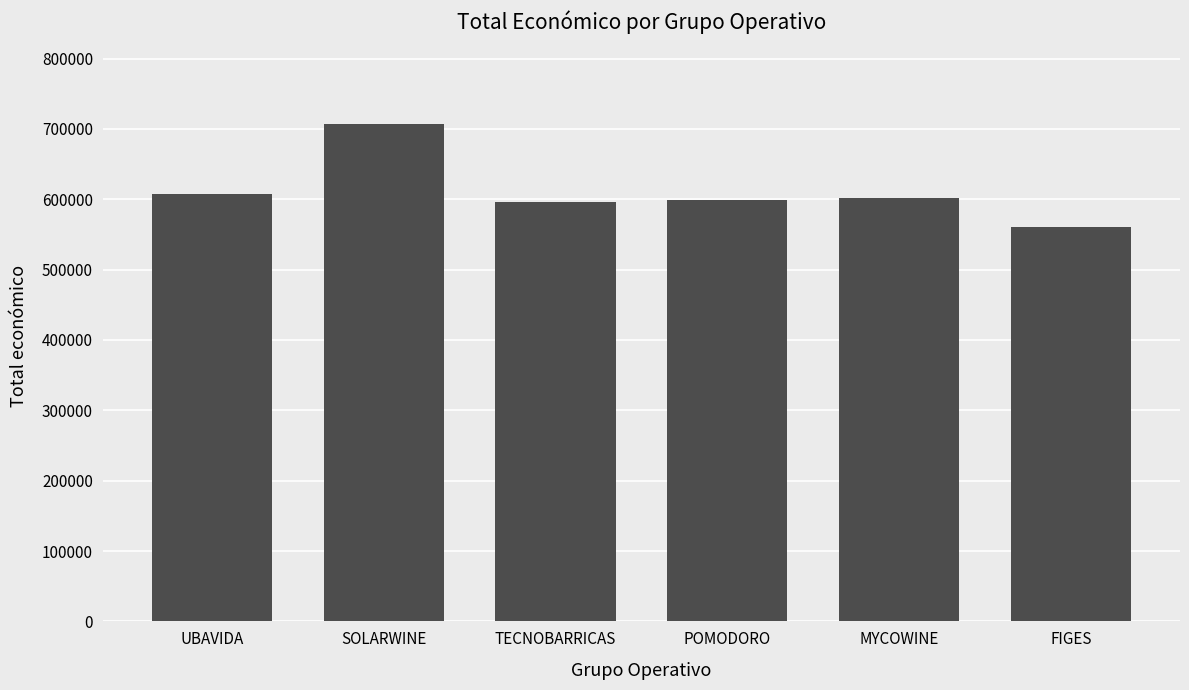

The chart shows a value of 706697.0 at SOLARWINE. True or false?

True